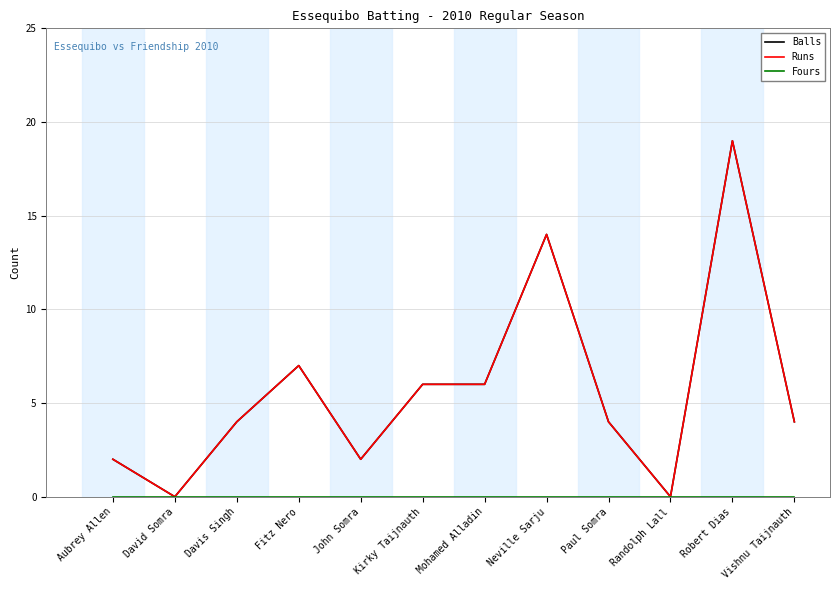

Where is the first local minimum for Balls?

David Somra